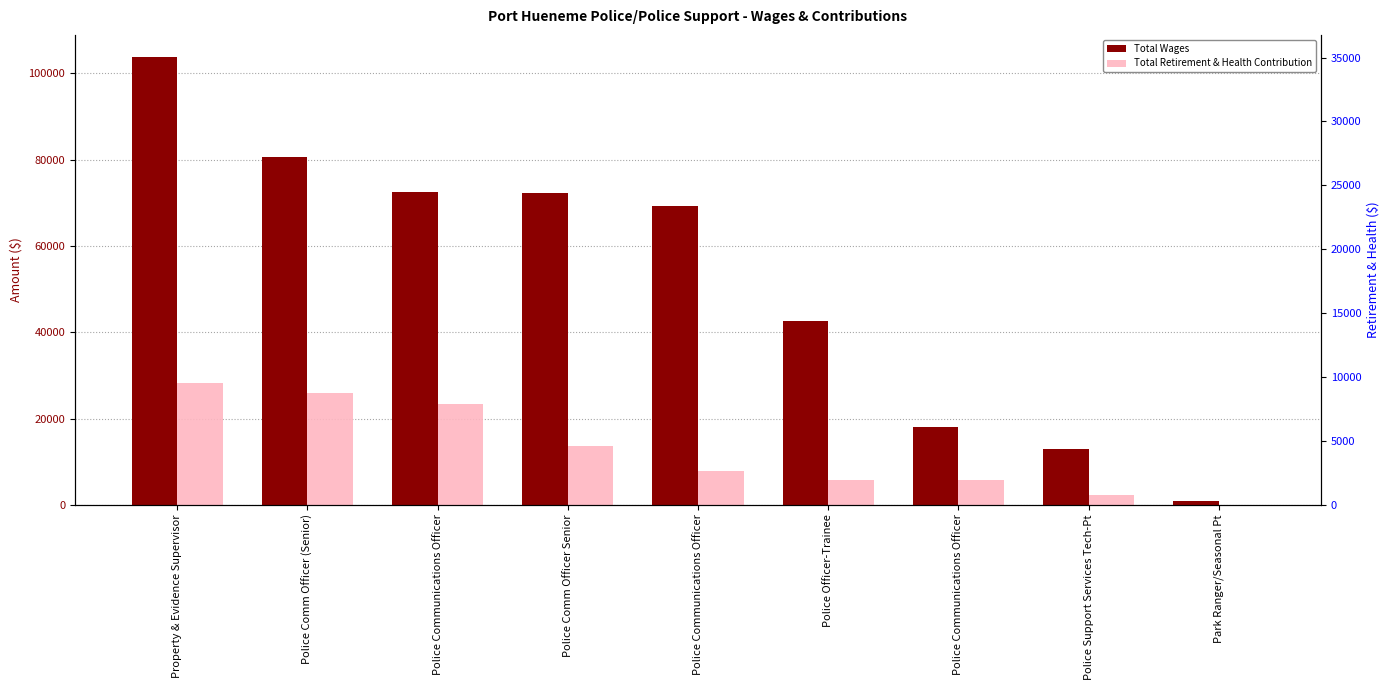

What is the average value of the Total Retirement & Health Contribution series?

12542